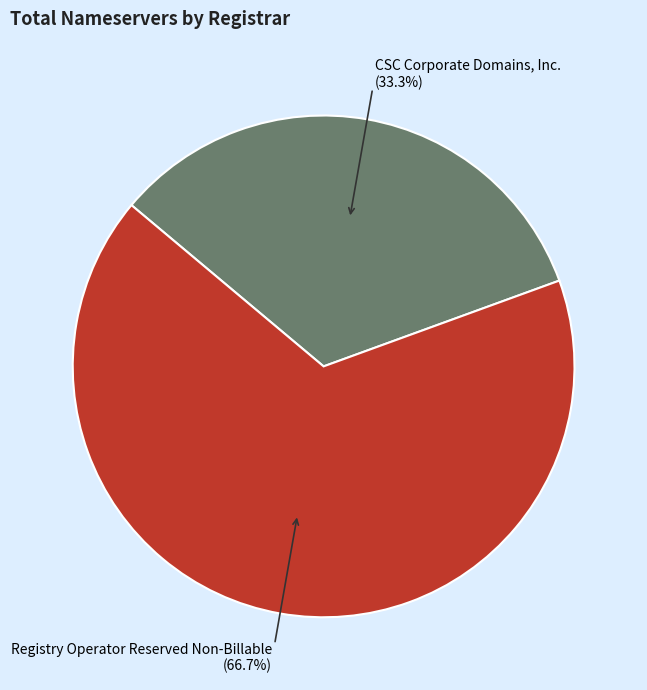

Which category has the biggest portion of the pie?

Registry Operator Reserved Non-Billable (66.7%)